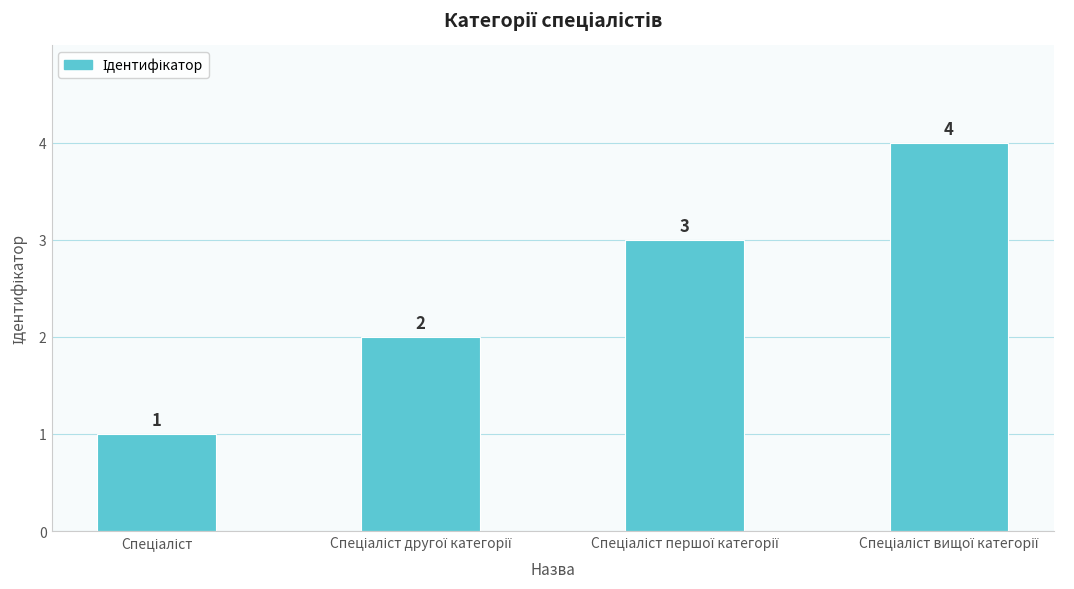

What is the difference between the maximum and minimum values?

3